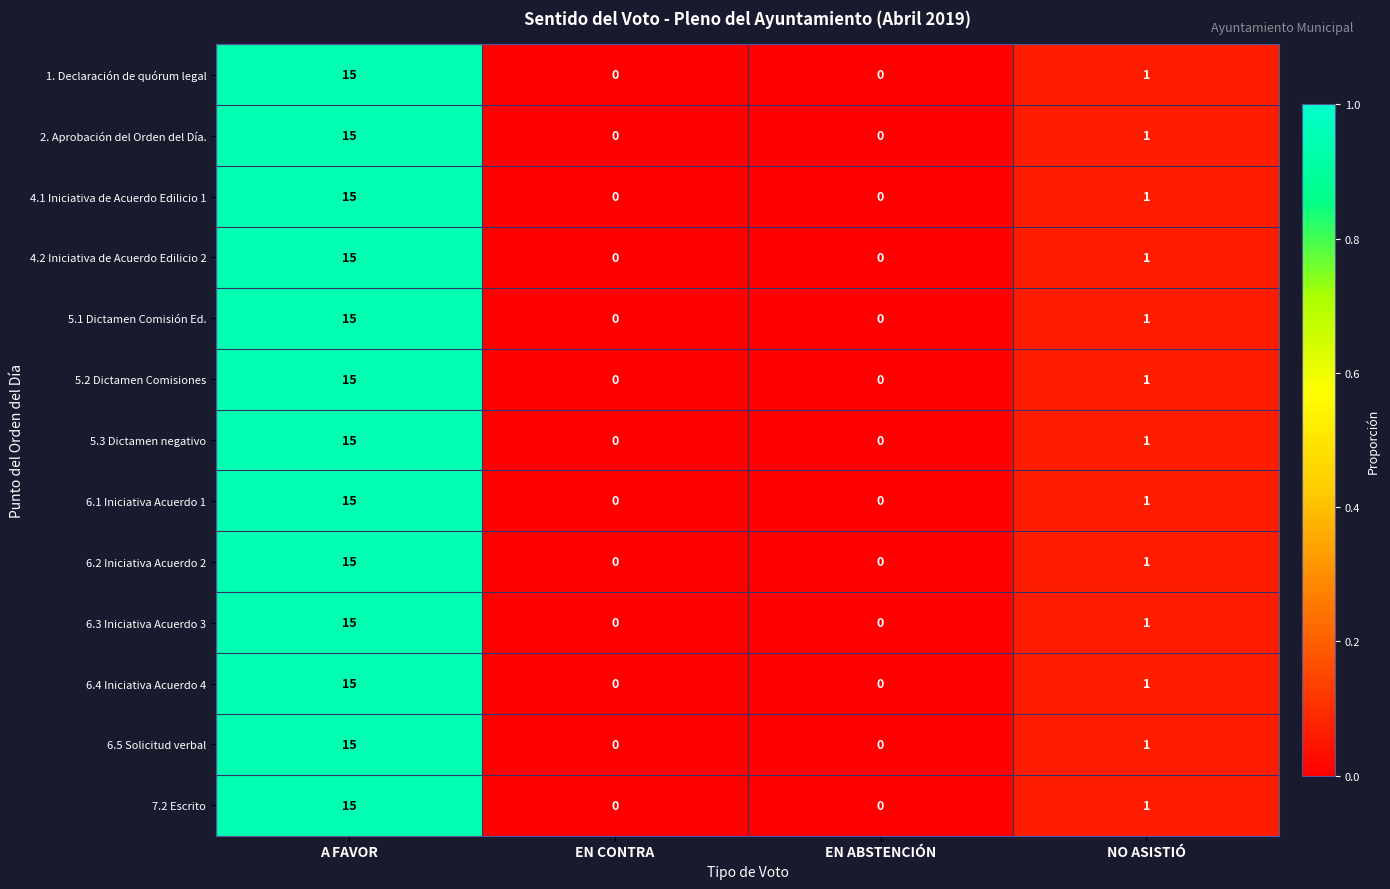

What is the difference between the maximum and second lowest values in the 6.2 Iniciativa Acuerdo 2 series?

15